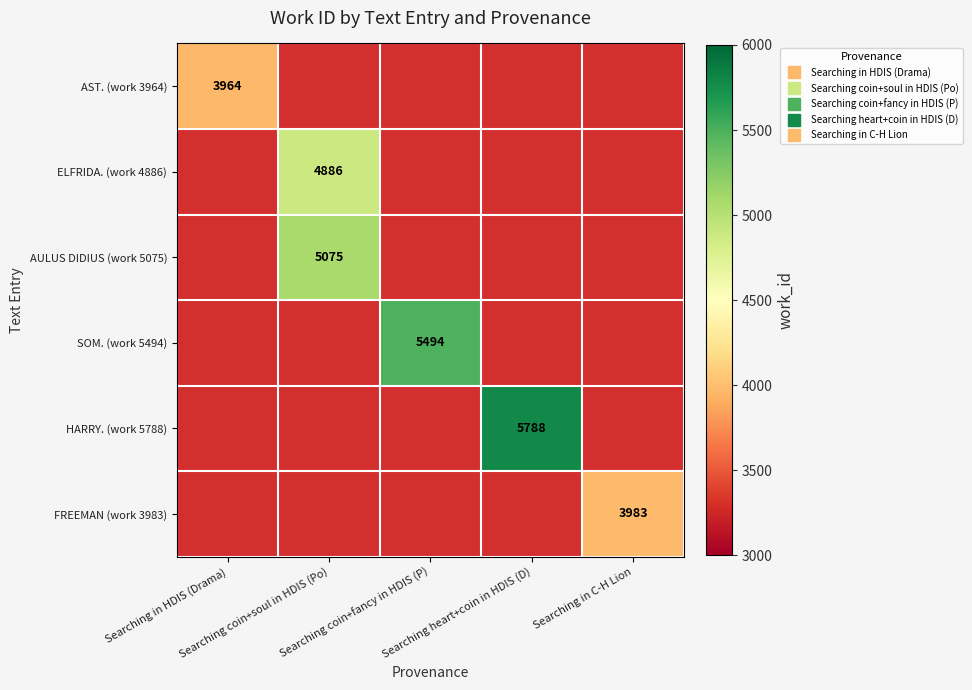

At how many categories does at least one series exceed 4292?

3